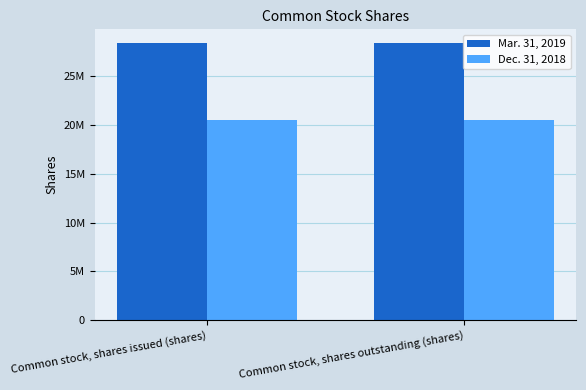

What is the label of the 1st bar from the right?

Common stock, shares outstanding (shares)